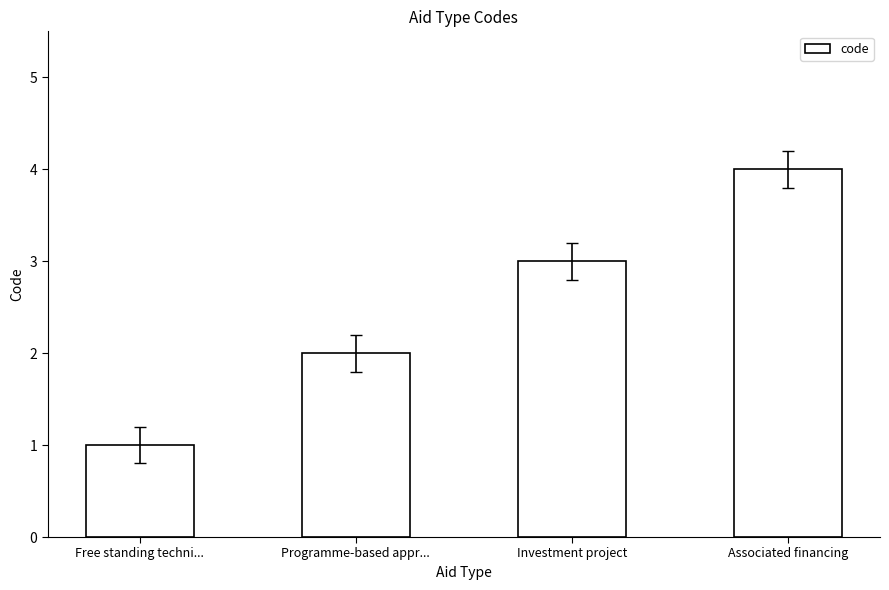

Count the number of categories in the chart.

4